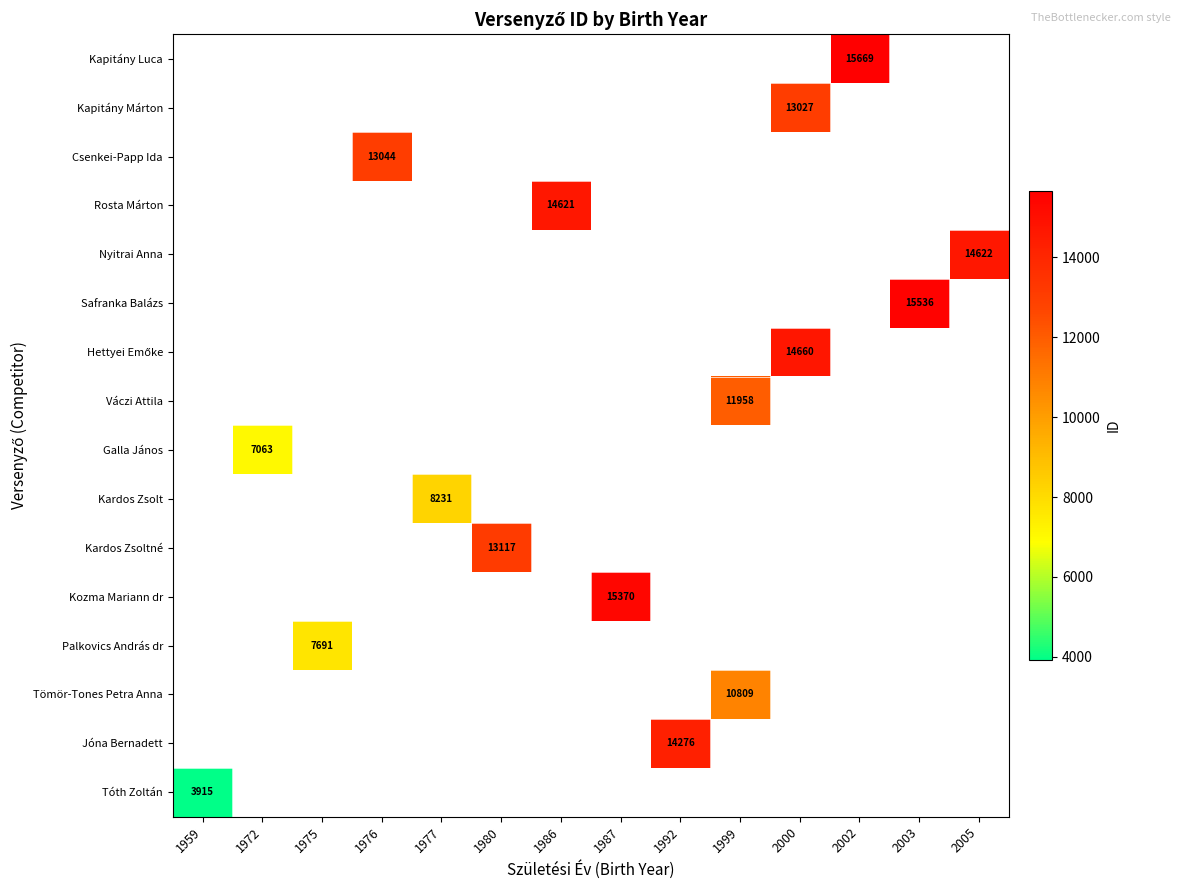

The Váczi Attila series shows 19573 at 1999. True or false?

False